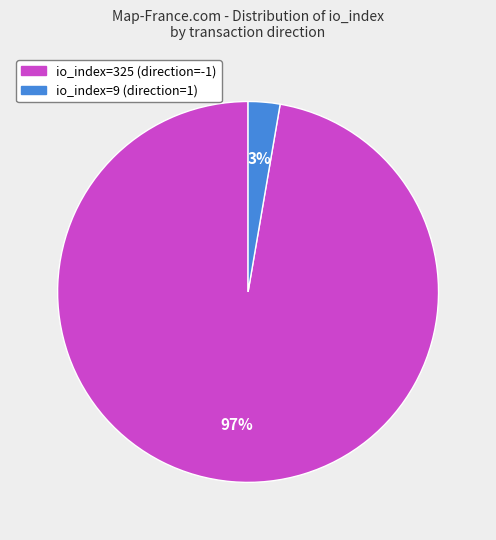

To the nearest percent, what percentage of the pie is io_index=9 (direction=1)?

3%